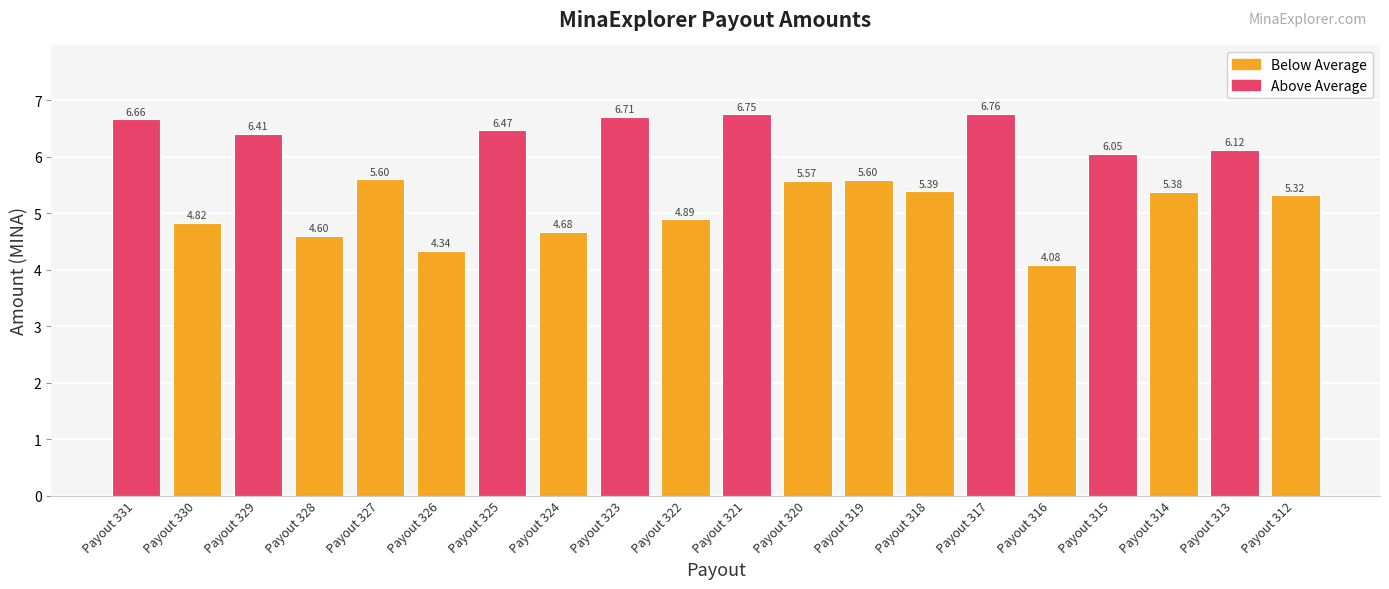

Which category has the highest value across all series?

Payout 317